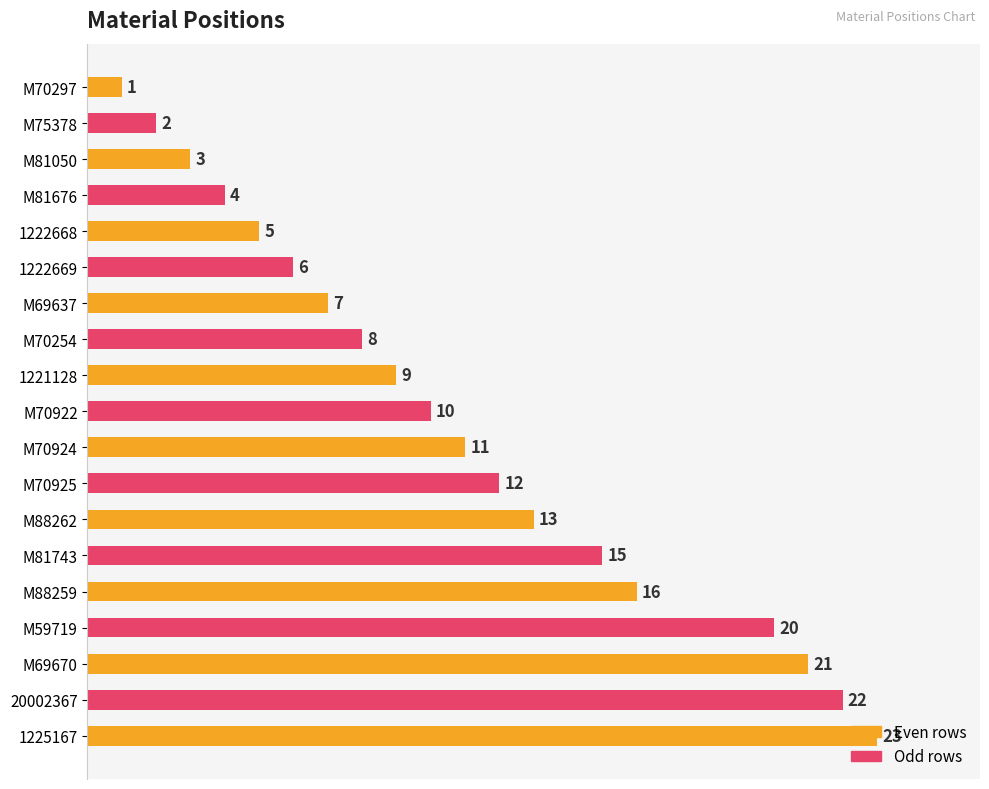

Where is the data nearest to the value 12?

M70925